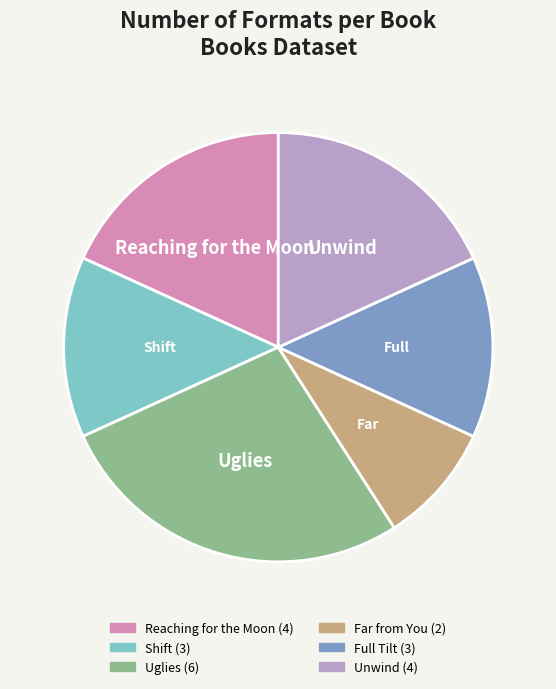

Does any single category account for the majority?

No